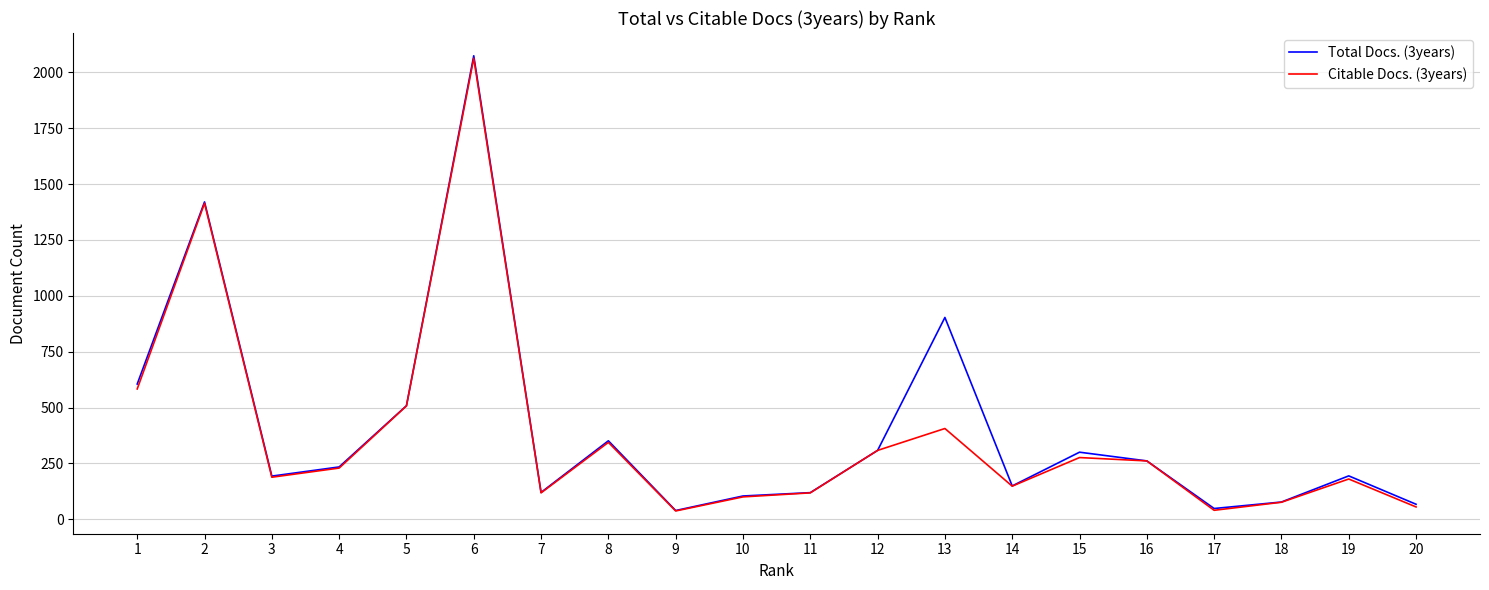

How many interior local valleys does the Citable Docs. (3years) series have?

5